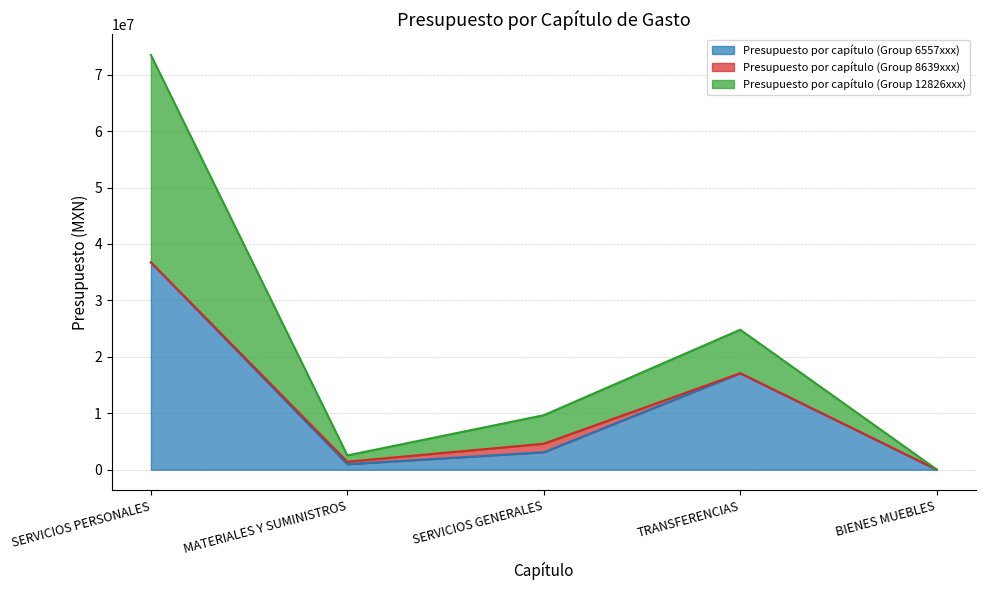

List the labels in order of Presupuesto por capítulo (Group 6557xxx) value, largest first.

SERVICIOS PERSONALES, TRANSFERENCIAS, SERVICIOS GENERALES, MATERIALES Y SUMINISTROS, BIENES MUEBLES